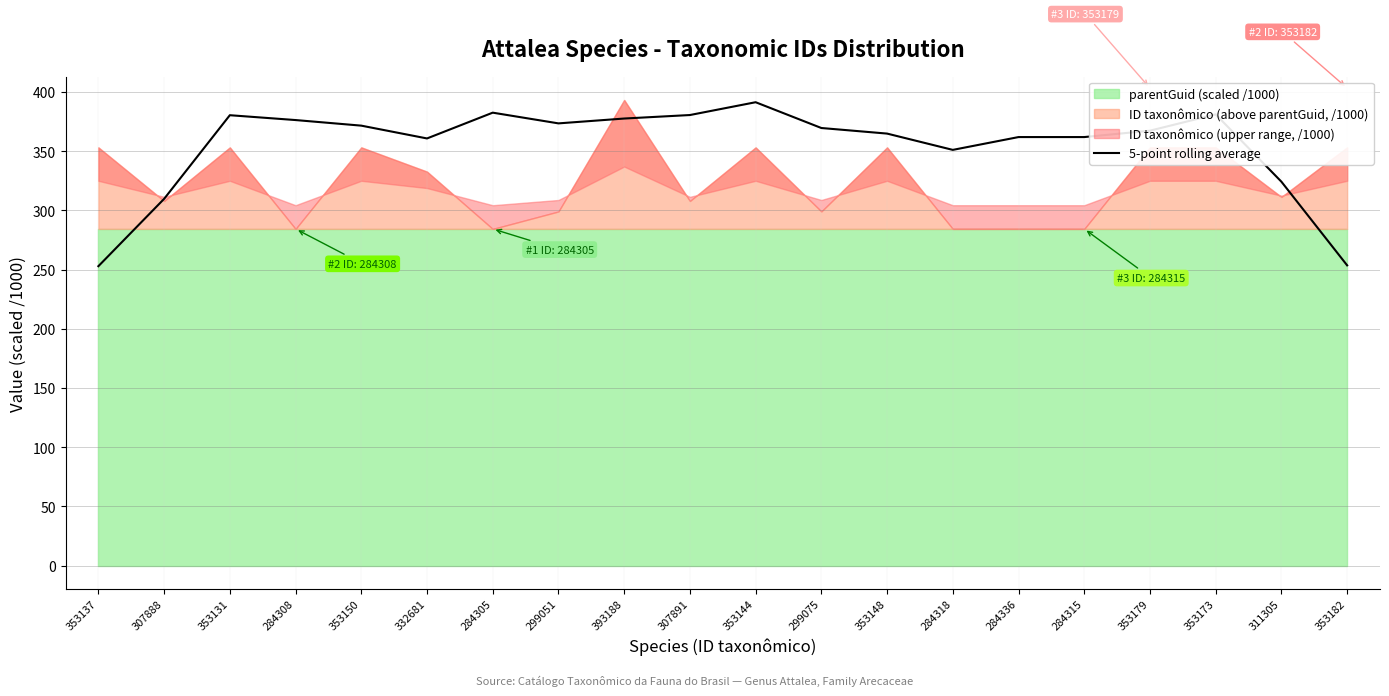

At which label is the value closest to 322?

311305